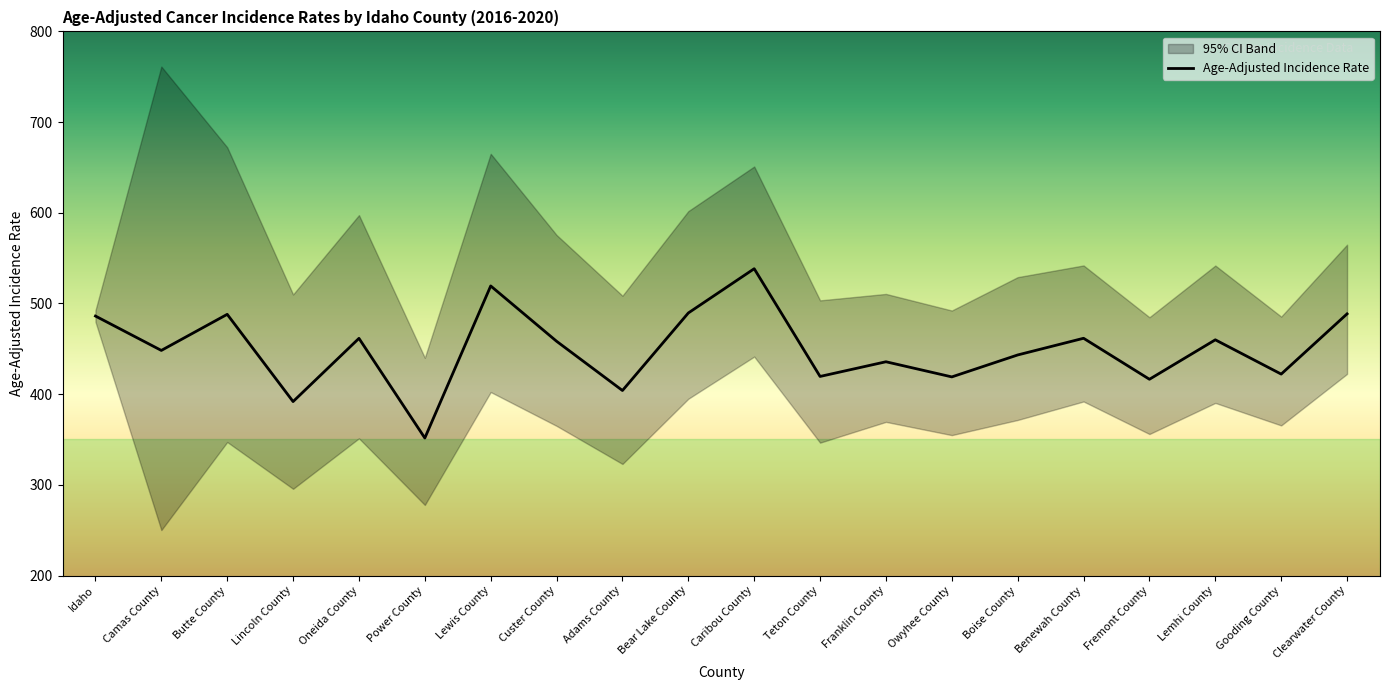

What is the difference between the maximum and second lowest values?

146.5